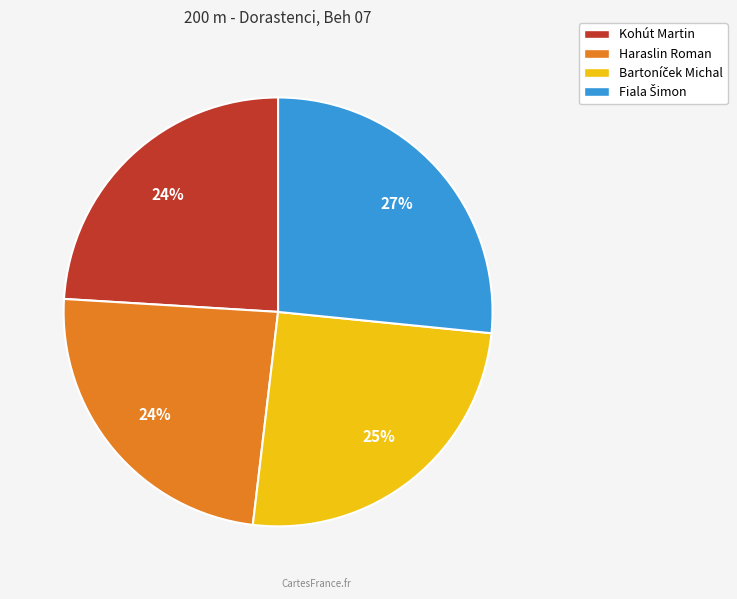

Is there any slice that represents more than half of the pie?

No